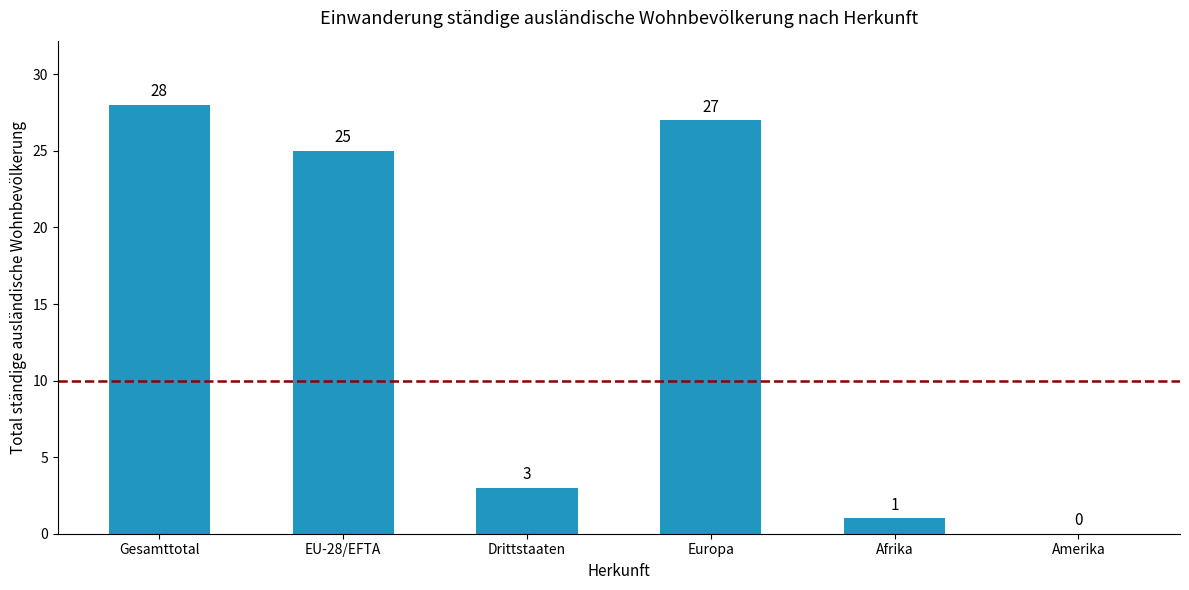

What is the change in value from Gesamttotal to Afrika?

-27